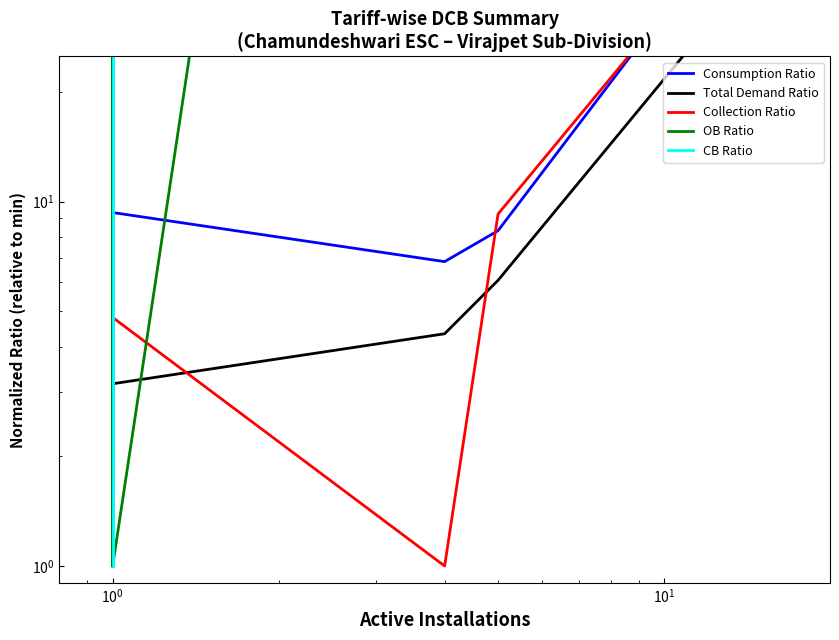

Is this an area chart (filled region under the line)?

No